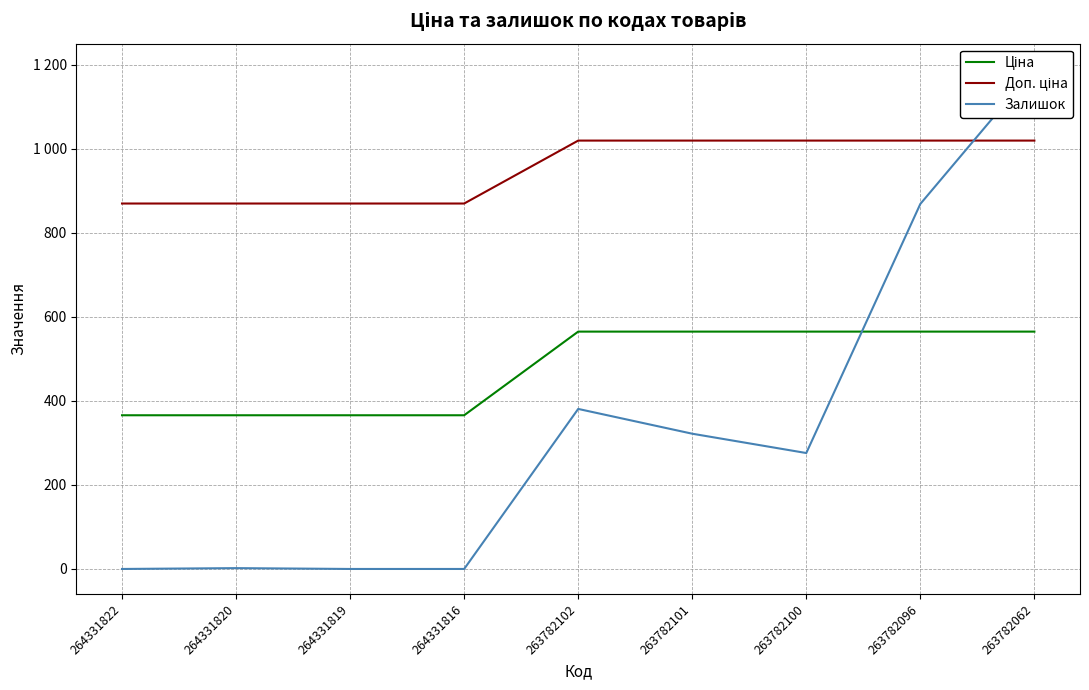

Reading left to right, what are all the values shown in this chart?

Ціна: 264331822=365.9	264331820=365.9	264331819=365.9	264331816=365.9	263782102=565.1	263782101=565.1	263782100=565.1	263782096=565.1	263782062=565.1
Доп. ціна: 264331822=870.0	264331820=870.0	264331819=870.0	264331816=870.0	263782102=1019.8	263782101=1019.8	263782100=1019.8	263782096=1019.8	263782062=1019.8
Залишок: 264331822=0.0	264331820=2.0	264331819=0.0	264331816=0.0	263782102=381.0	263782101=322.0	263782100=276.0	263782096=869.0	263782062=1191.0